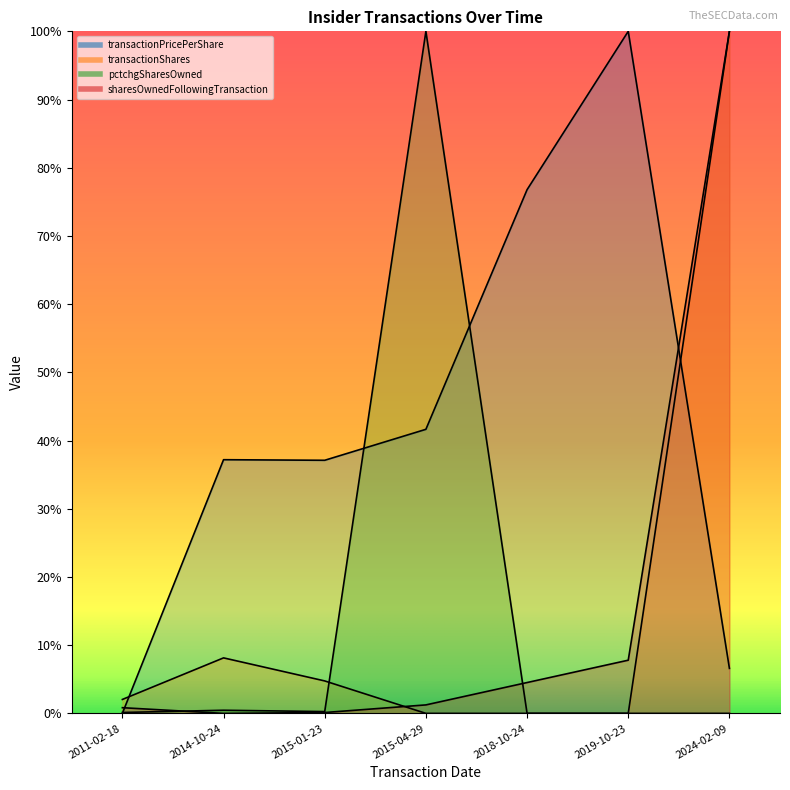

Reading right to left, what are all the values shown in this chart?

transactionPricePerShare: 2024-02-09=0.1	2019-10-23=1.0	2018-10-24=0.8	2015-04-29=0.4	2015-01-23=0.4	2014-10-24=0.4	2011-02-18=0.0
transactionShares: 2024-02-09=1.0	2019-10-23=0.0	2018-10-24=0.0	2015-04-29=0.0	2015-01-23=0.0	2014-10-24=0.1	2011-02-18=0.0
pctchgSharesOwned: 2024-02-09=0.0	2019-10-23=0.0	2018-10-24=0.0	2015-04-29=1.0	2015-01-23=0.0	2014-10-24=0.0	2011-02-18=0.0
sharesOwnedFollowingTransaction: 2024-02-09=1.0	2019-10-23=0.1	2018-10-24=0.0	2015-04-29=0.0	2015-01-23=0.0	2014-10-24=0.0	2011-02-18=0.0